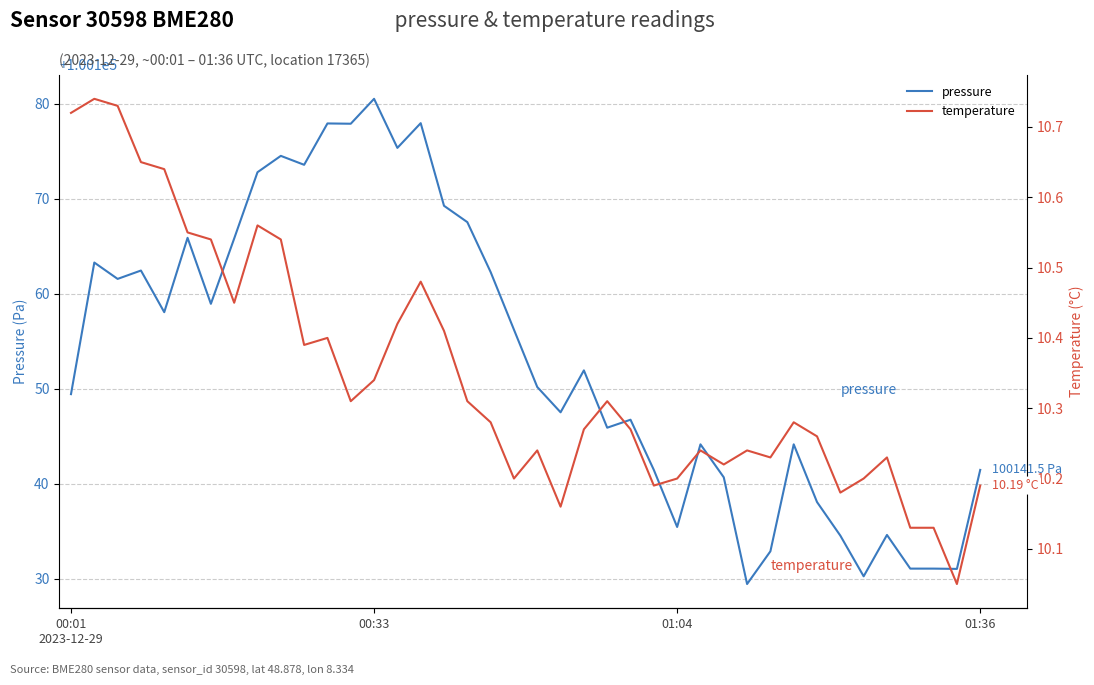

The value of temperature at 21 is 10.2. True or false?

True